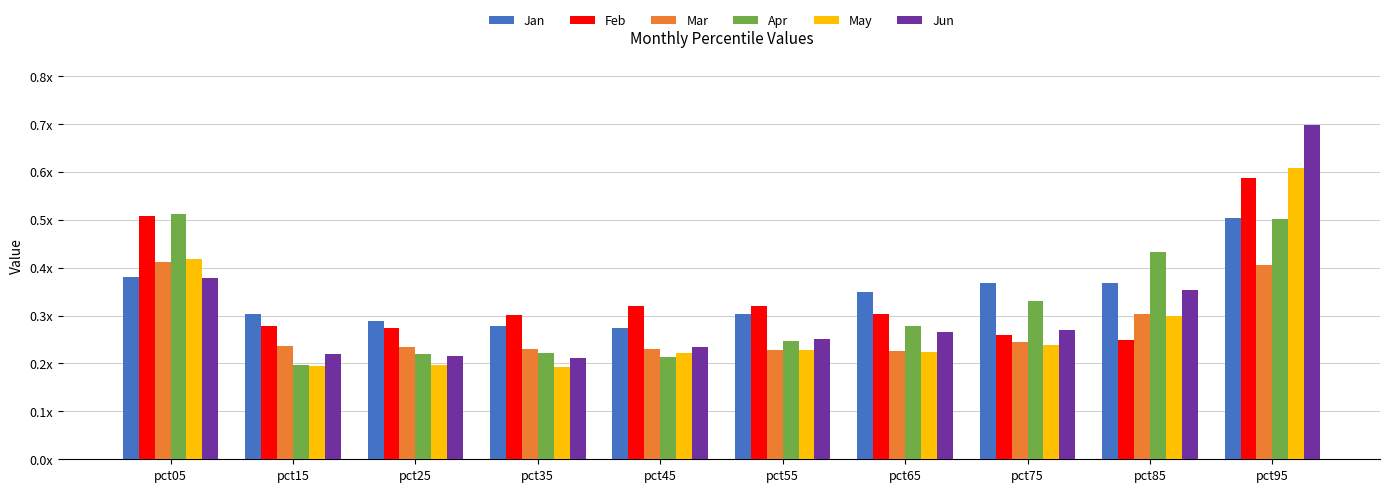

What is the value of the Feb bar at the 5th from the left?

0.3